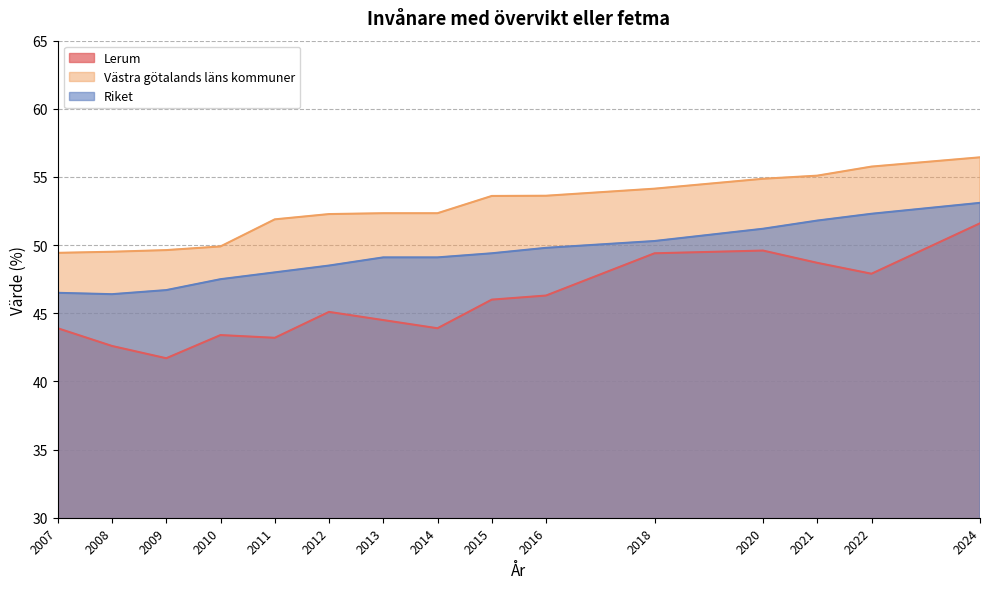

Rank the series by their average value, from lowest to highest.

Lerum, Riket, Västra götalands läns kommuner